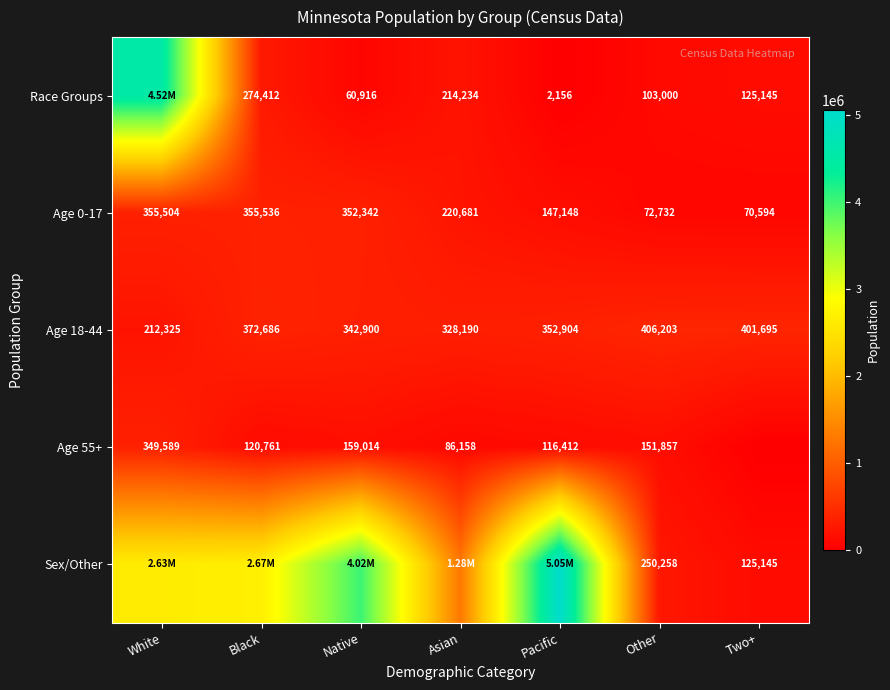

At which label does Age 0-17 reach its peak?

Black